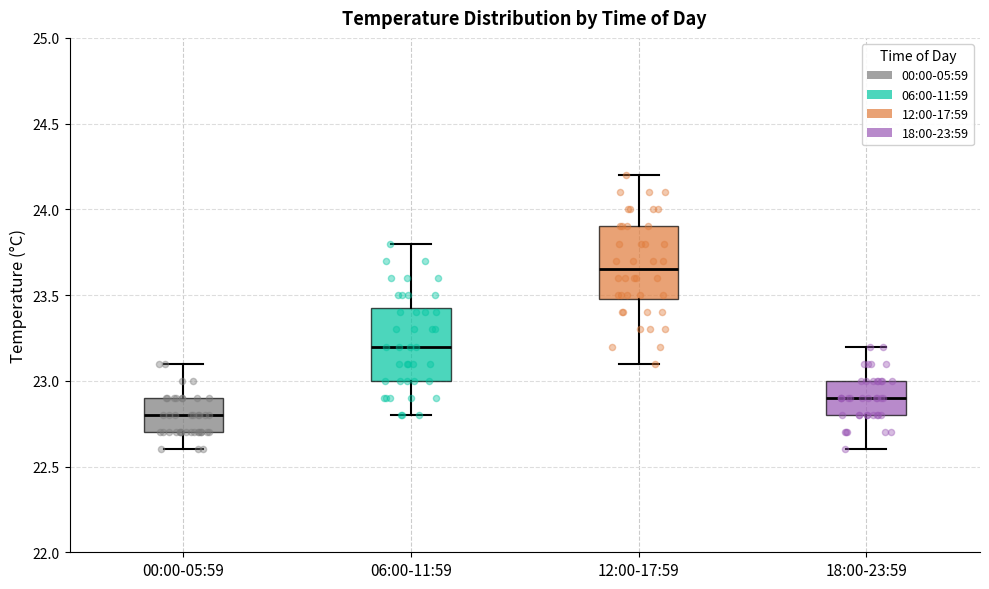

Where does the lower whisker of the box for 00:00-05:59 end on the y-axis? The values are not printed on the chart, so give them approximately, as read against the axis.

22.60